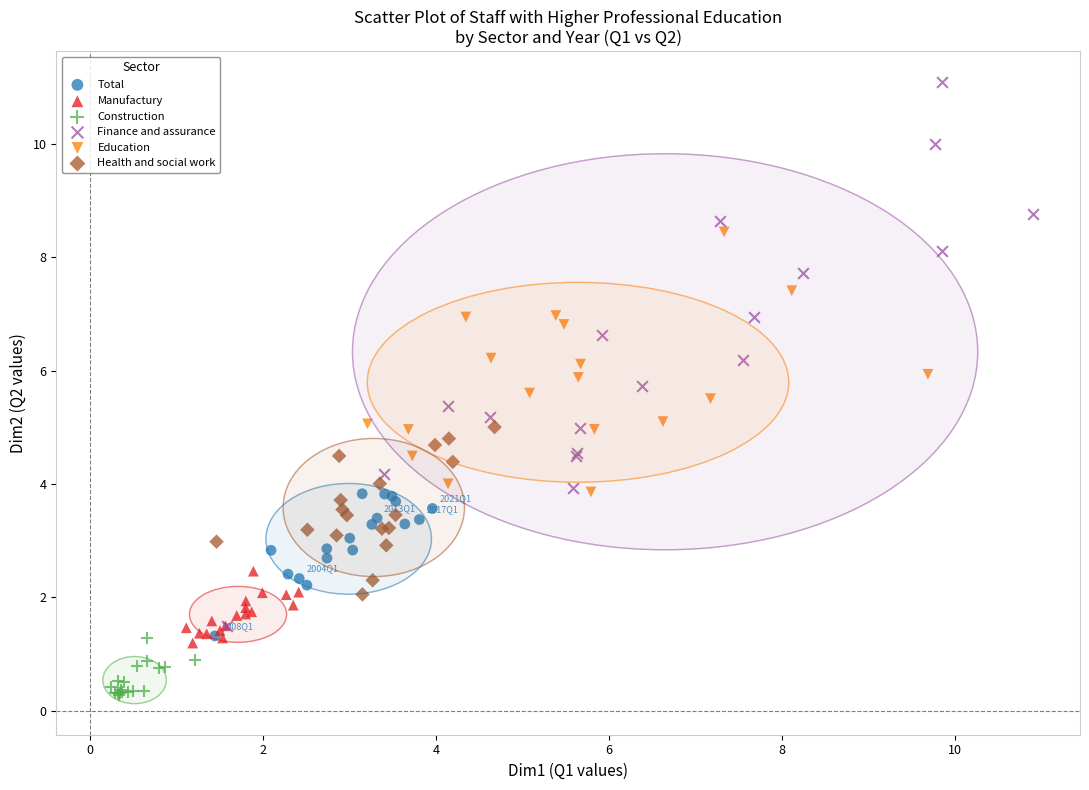

Which series has the largest Y range (max minus min)?

Finance and assurance